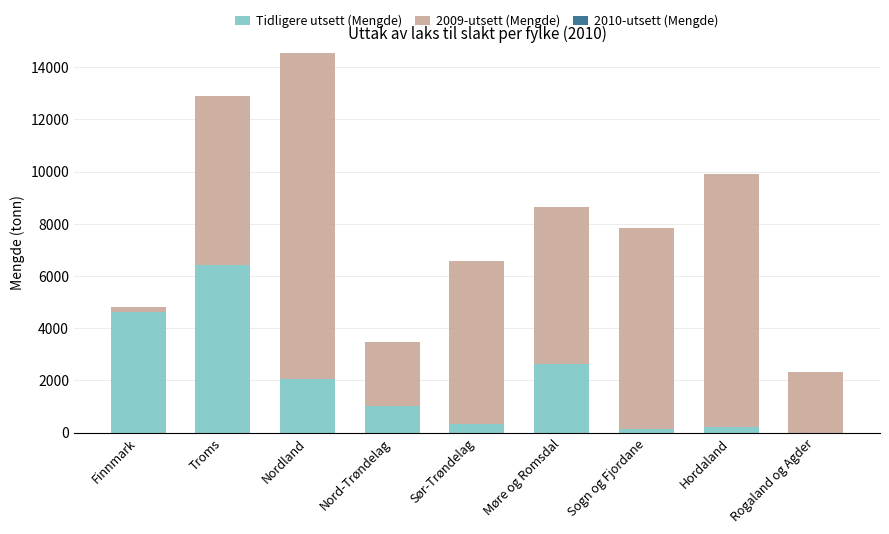

At which category is the sum across all series the highest?

Nordland